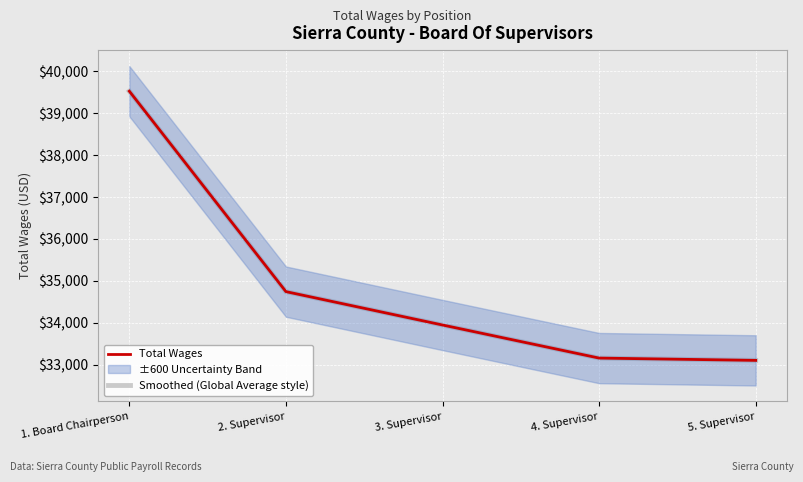

What is the difference between the second highest and second lowest values in the Total Wages series?

1587